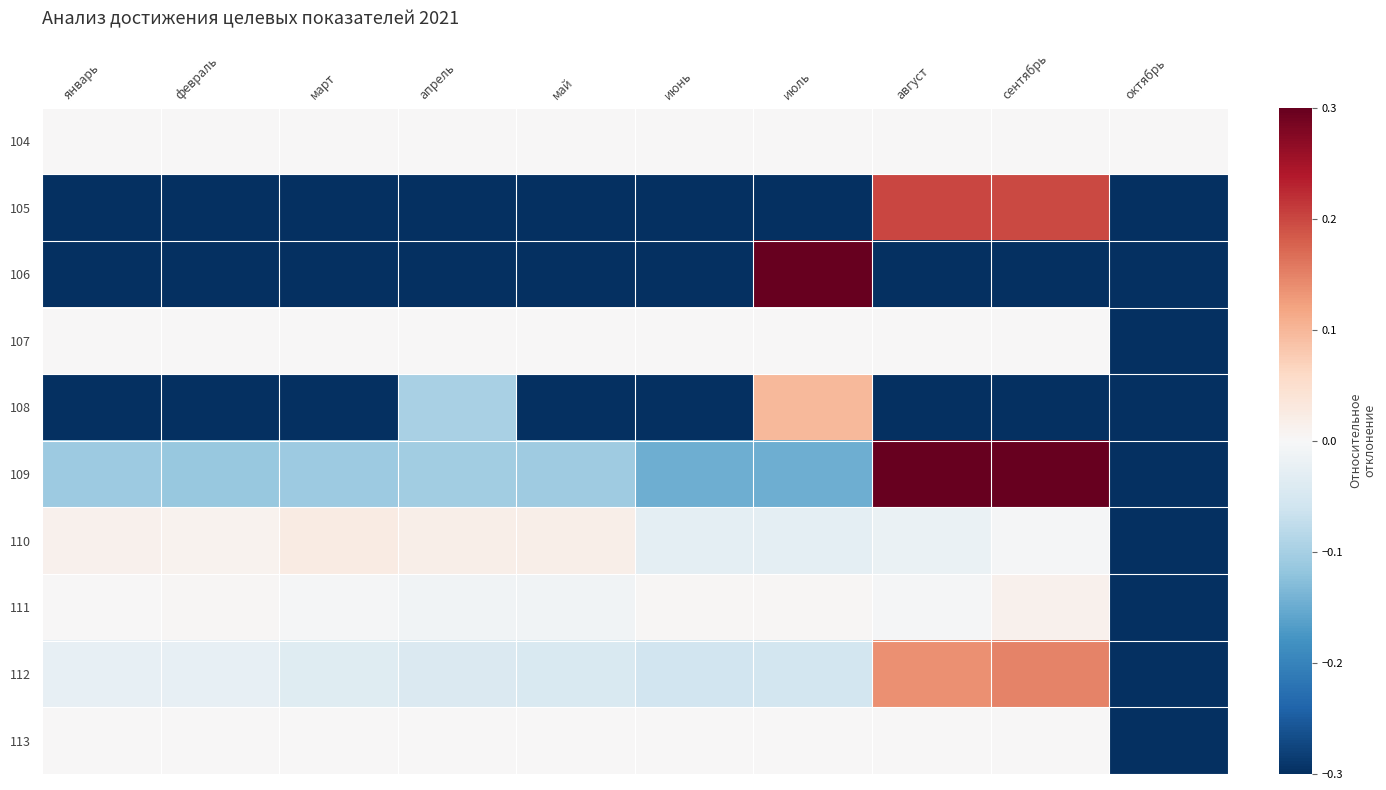

Reading left to right, what are all the values shown in this chart?

104: январь=0.0	февраль=0.0	март=0.0	апрель=0.0	май=0.0	июнь=0.0	июль=0.0	август=0.0	сентябрь=0.0	октябрь=0.0
105: январь=-1.0	февраль=-1.0	март=-1.0	апрель=-1.0	май=-1.0	июнь=-0.4	июль=-1.0	август=0.2	сентябрь=0.2	октябрь=-1.0
106: январь=-1.0	февраль=-1.0	март=-1.0	апрель=-0.3	май=-1.0	июнь=-1.0	июль=0.3	август=-1.0	сентябрь=-1.0	октябрь=-1.0
107: январь=0.0	февраль=0.0	март=0.0	апрель=0.0	май=0.0	июнь=0.0	июль=0.0	август=0.0	сентябрь=0.0	октябрь=-1.0
108: январь=-1.0	февраль=-1.0	март=-1.0	апрель=-0.1	май=-1.0	июнь=-1.0	июль=0.1	август=-1.0	сентябрь=-1.0	октябрь=-1.0
109: январь=-0.1	февраль=-0.1	март=-0.1	апрель=-0.1	май=-0.1	июнь=-0.1	июль=-0.1	август=0.4	сентябрь=0.4	октябрь=-1.0
110: январь=0.0	февраль=0.0	март=0.0	апрель=0.0	май=0.0	июнь=-0.0	июль=-0.0	август=-0.0	сентябрь=-0.0	октябрь=-1.0
111: январь=0.0	февраль=0.0	март=-0.0	апрель=-0.0	май=-0.0	июнь=0.0	июль=0.0	август=-0.0	сентябрь=0.0	октябрь=-1.0
112: январь=-0.0	февраль=-0.0	март=-0.0	апрель=-0.0	май=-0.0	июнь=-0.1	июль=-0.1	август=0.1	сентябрь=0.1	октябрь=-1.0
113: январь=0.0	февраль=0.0	март=0.0	апрель=0.0	май=0.0	июнь=0.0	июль=0.0	август=0.0	сентябрь=0.0	октябрь=-1.0